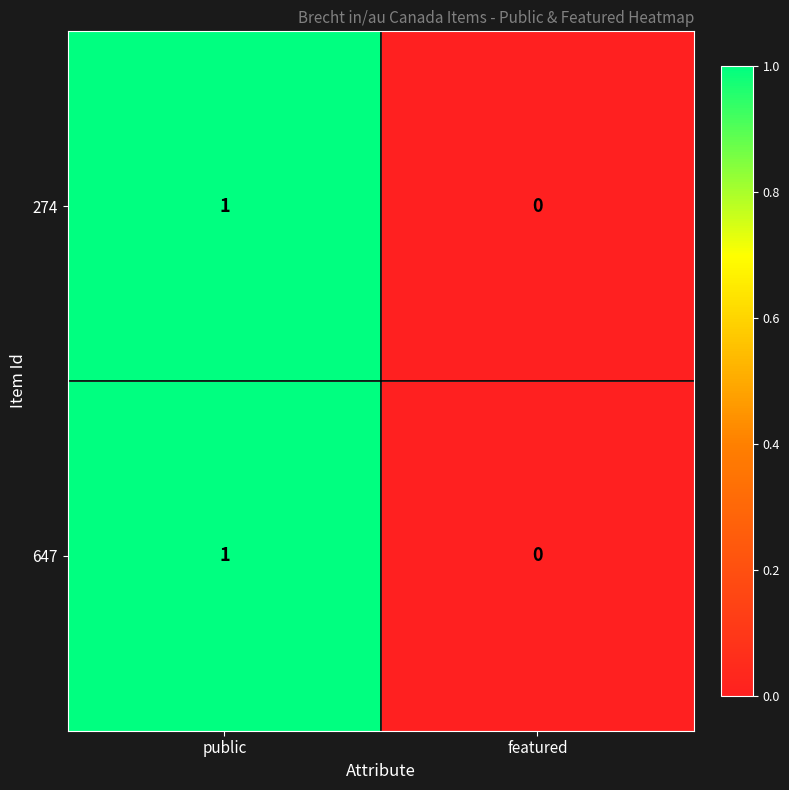

Reading left to right, extract all data points from this chart.

274: public=1	featured=0
647: public=1	featured=0